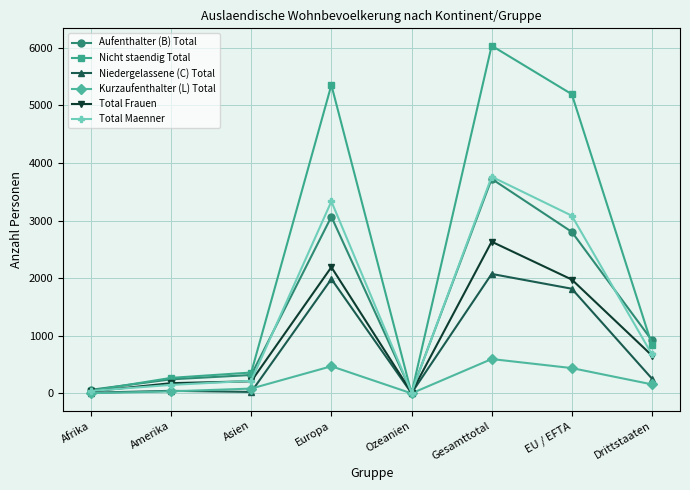

What value does the Aufenthalter (B) Total series have at Drittstaaten?

921